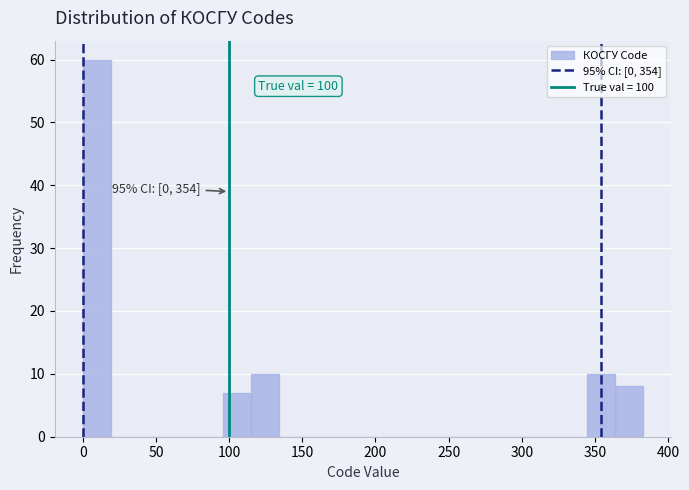

Around what value on the x-axis is the tallest bar? Give the approximate position of its centre, as read against the axis.

10